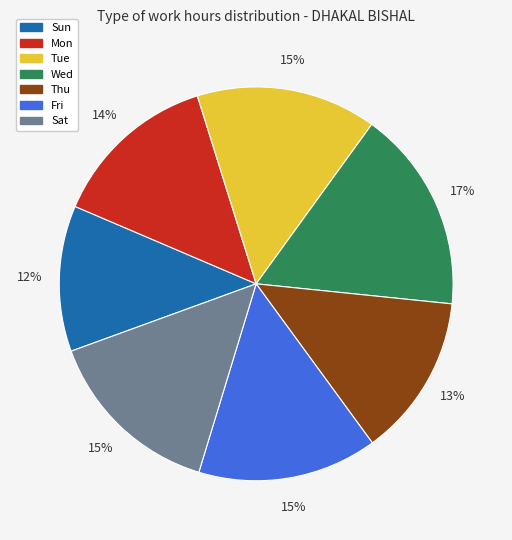

What is the ratio of the value at Mon to the value at Sat?

0.9